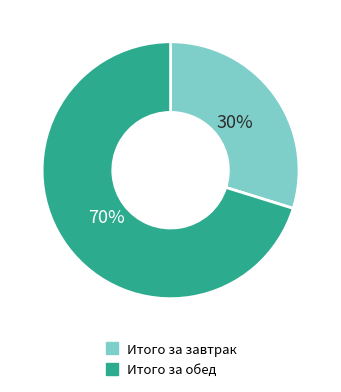

Rank the categories by value from lowest to highest.

Итого за завтрак, Итого за обед